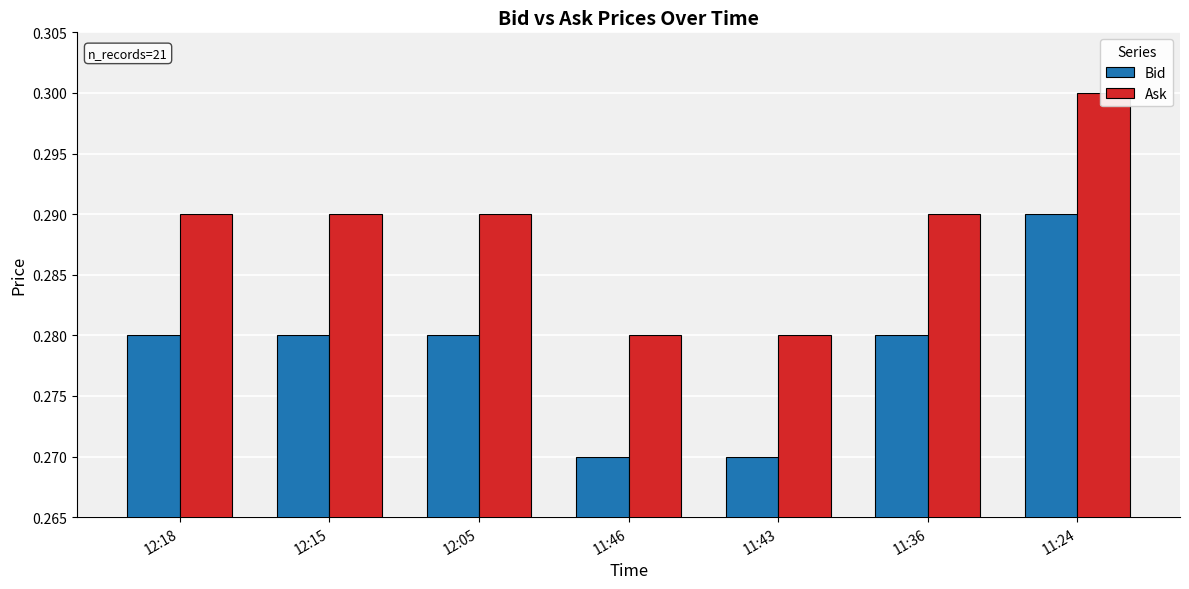

At how many categories does at least one series exceed 0?

7